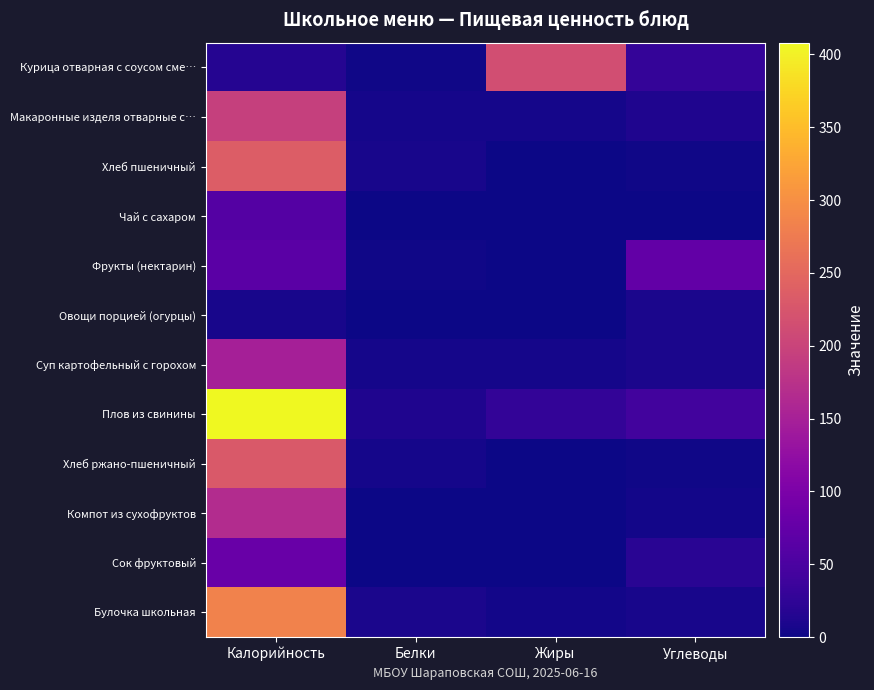

What is the total value across all series at Углеводы?

211.3